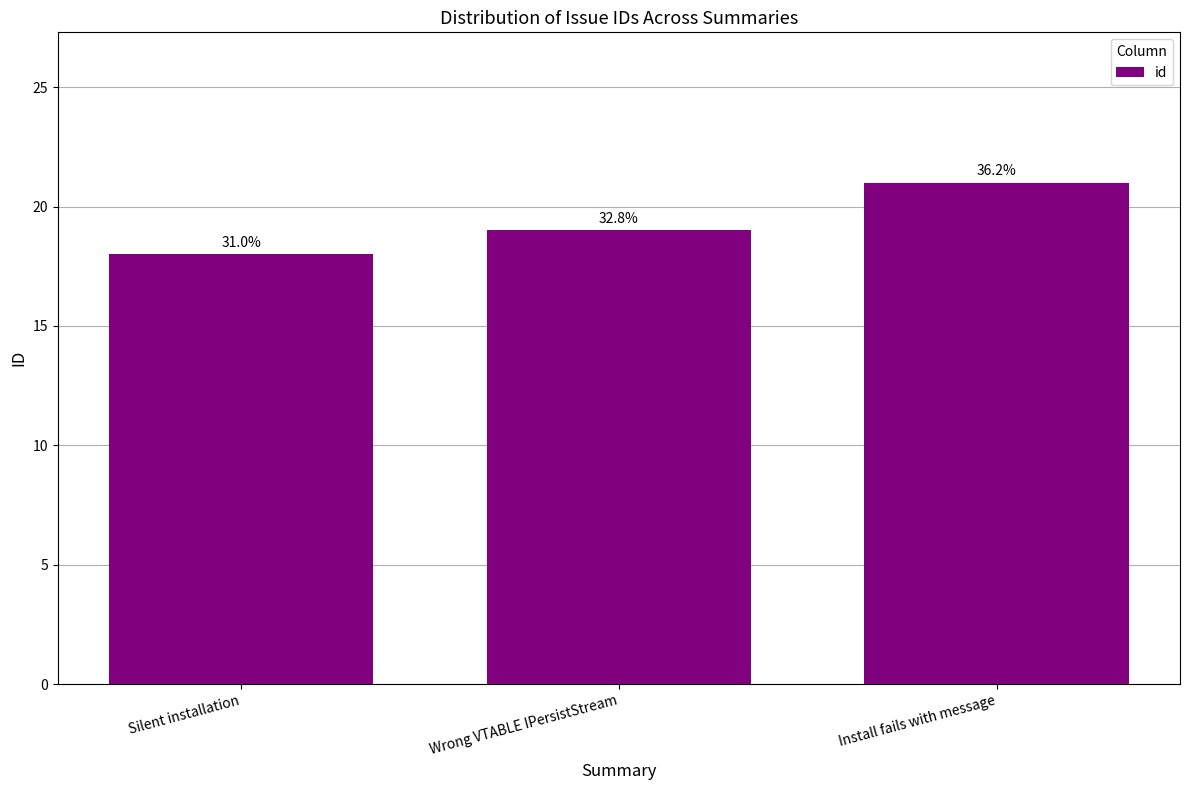

Does the chart contain any negative values?

No